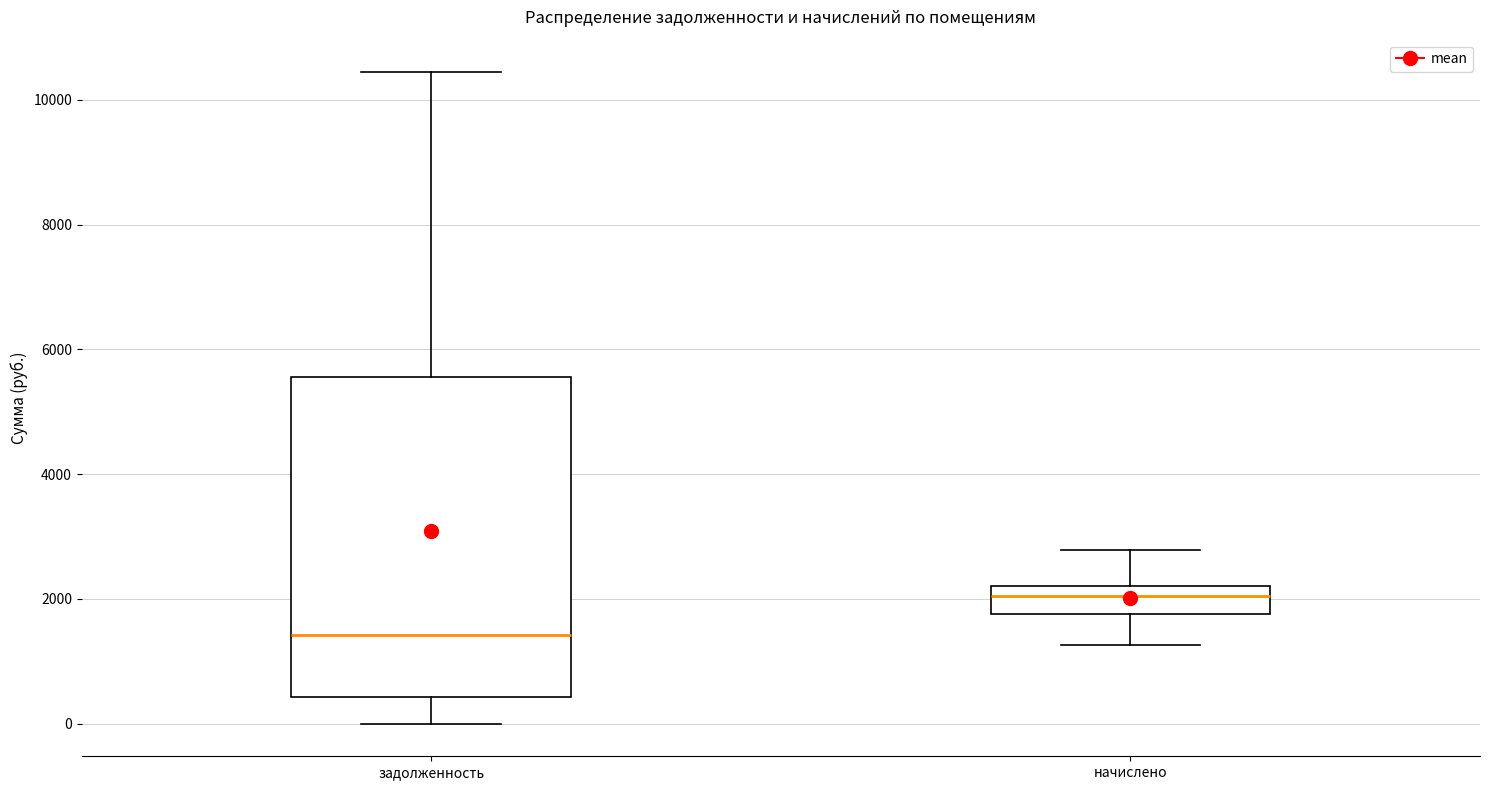

Which box's median line is the highest?

начислено